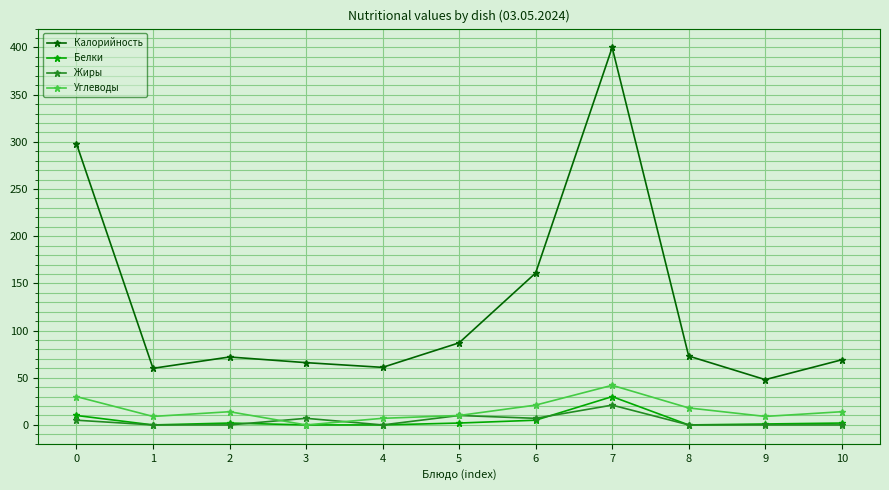

What is the maximum value shown in the chart?

400